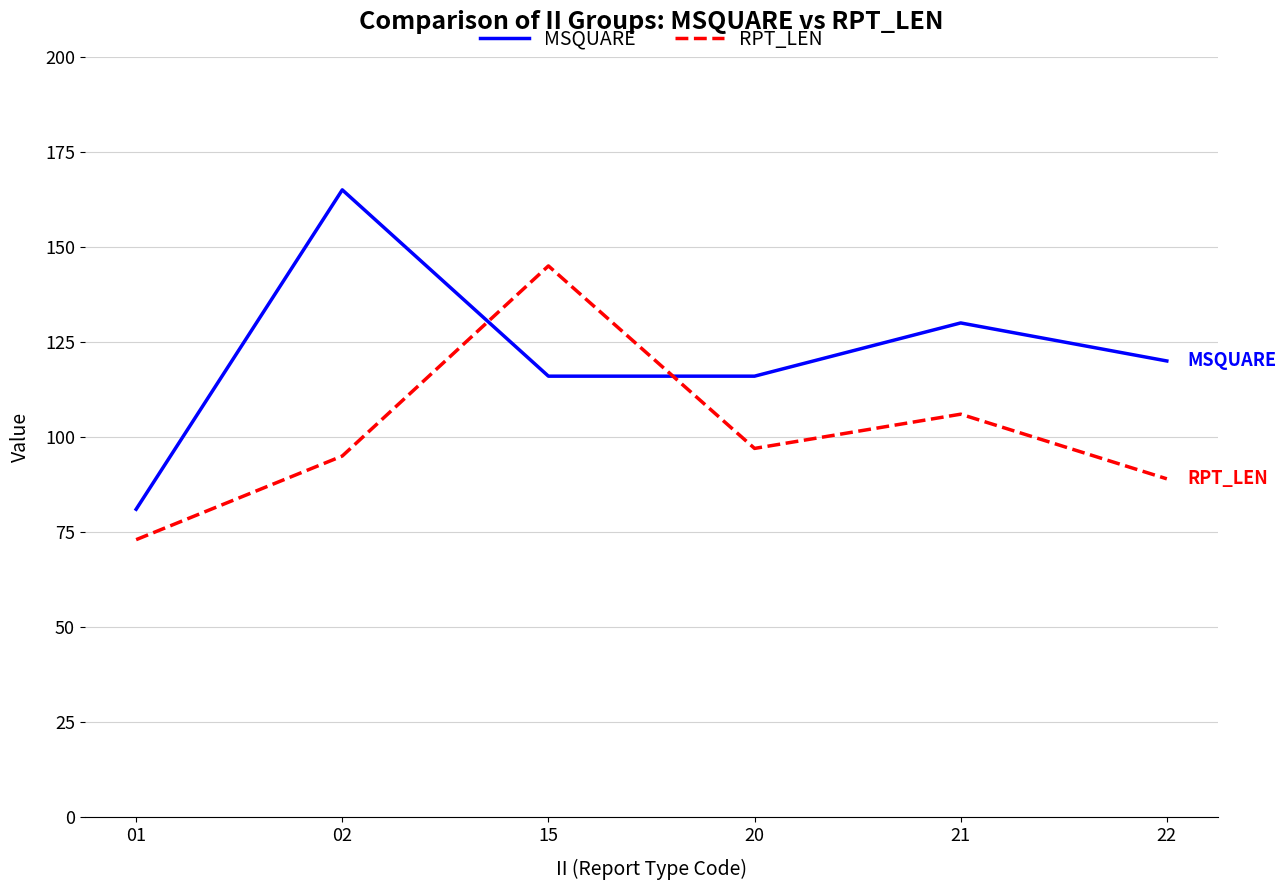

What are all the series names shown in the legend?

MSQUARE, RPT_LEN